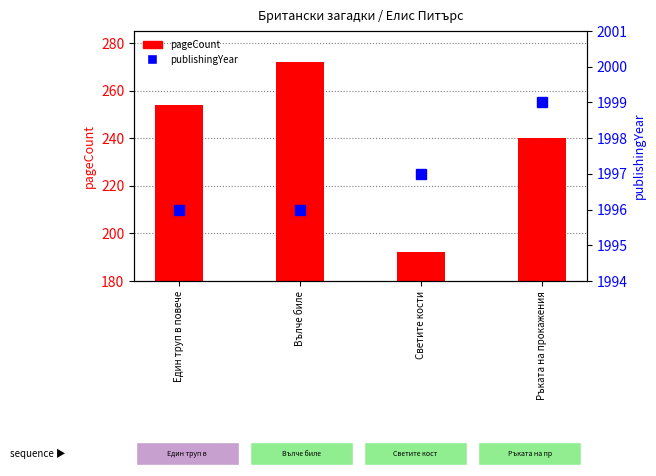

What is the minimum value shown in the chart?

1996